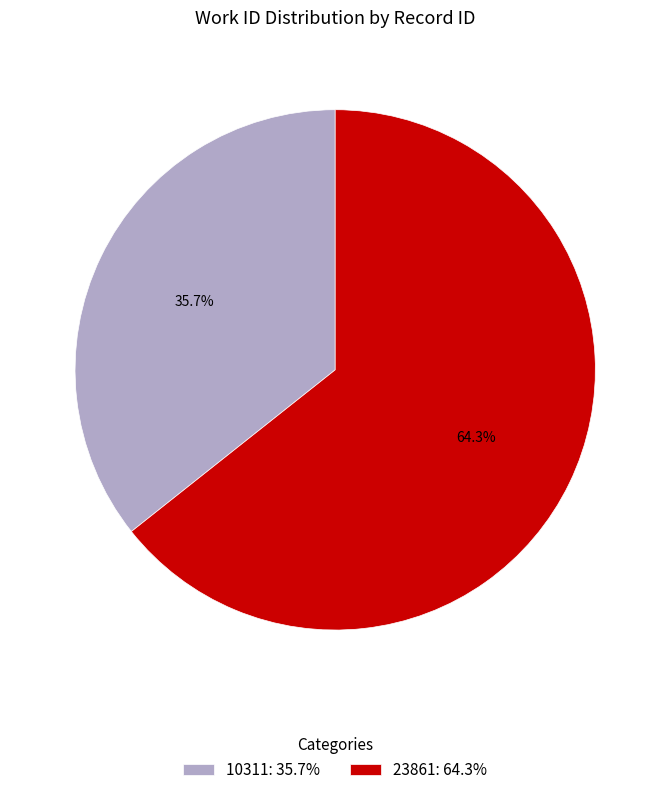

Which has a higher value, 10311: 35.7% or 23861: 64.3%?

23861: 64.3%